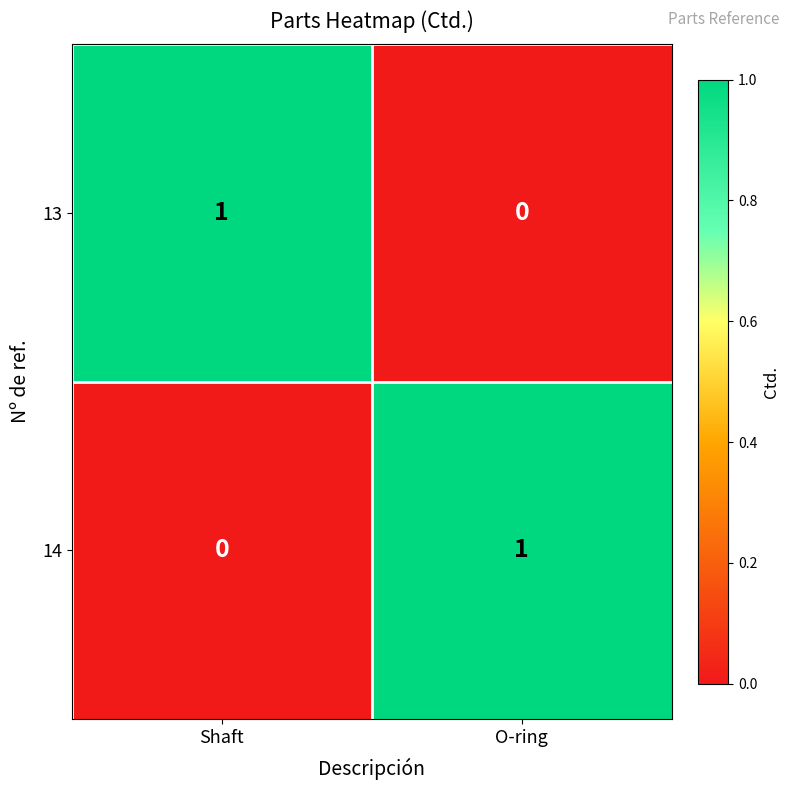

At which label does 14 reach its peak?

O-ring